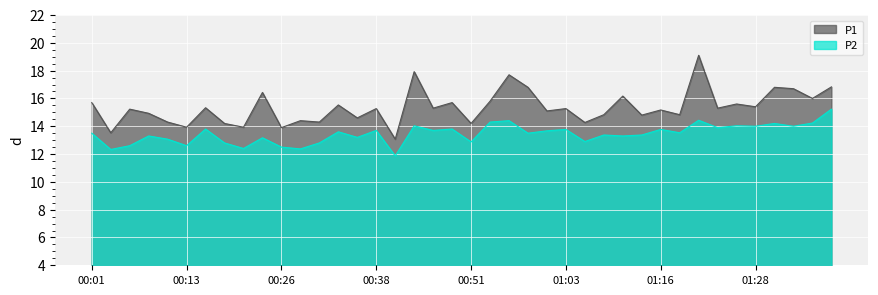

What is the value of the P1 point at the 33rd from the left?

19.1